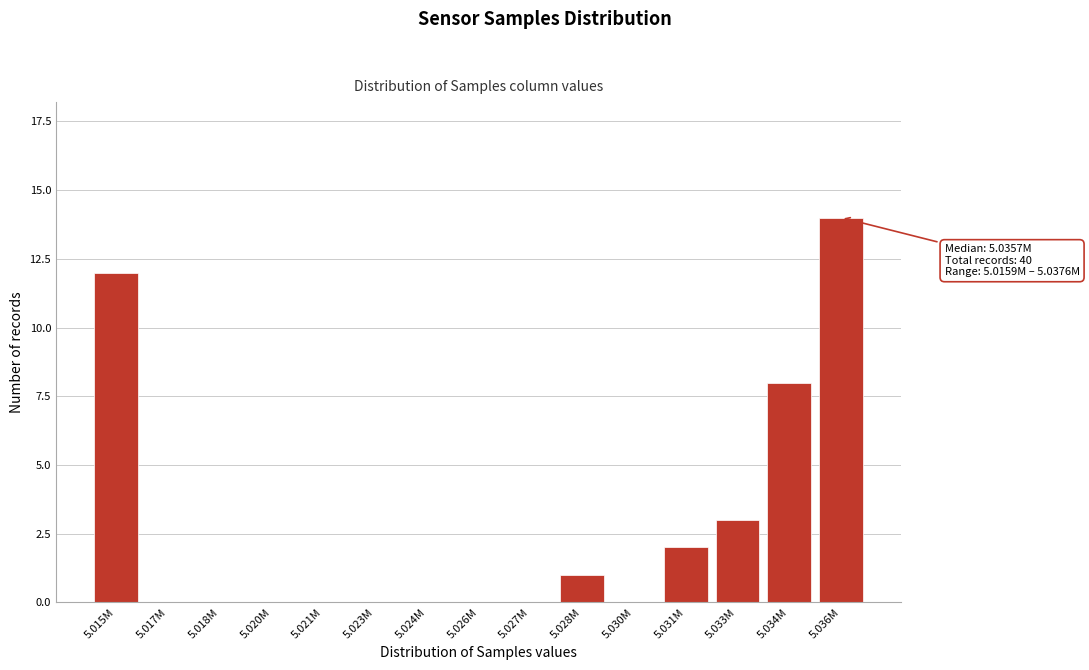

Reading left to right, what are all the values shown in this chart?

5.015M=12	5.017M=0	5.018M=0	5.020M=0	5.021M=0	5.023M=0	5.024M=0	5.026M=0	5.027M=0	5.028M=1	5.030M=0	5.031M=2	5.033M=3	5.034M=8	5.036M=14